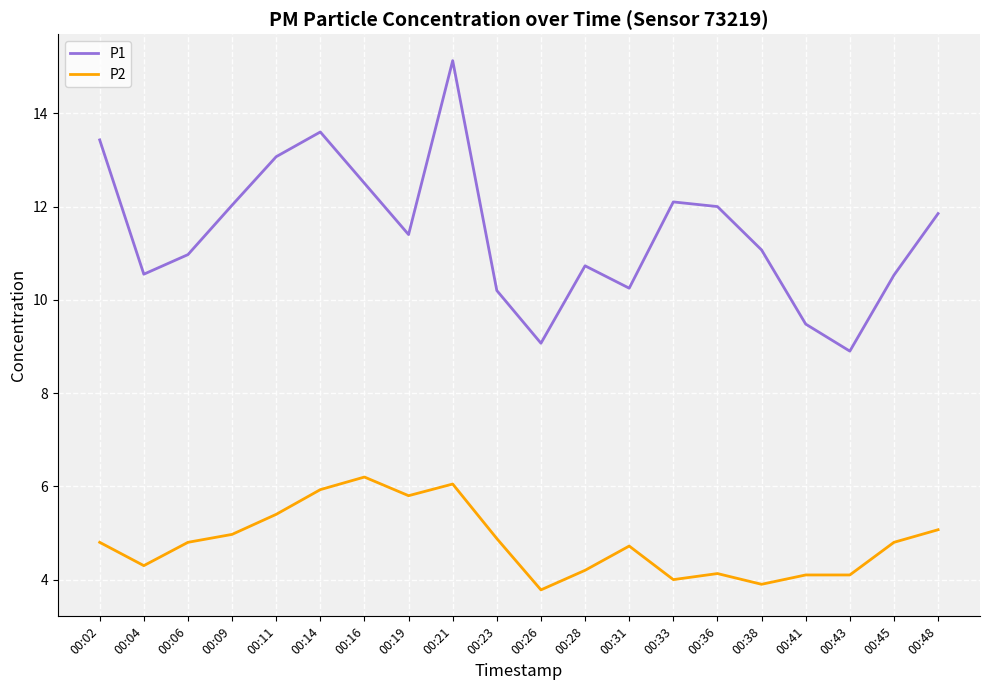

Does the chart display data point markers on the line(s)?

No